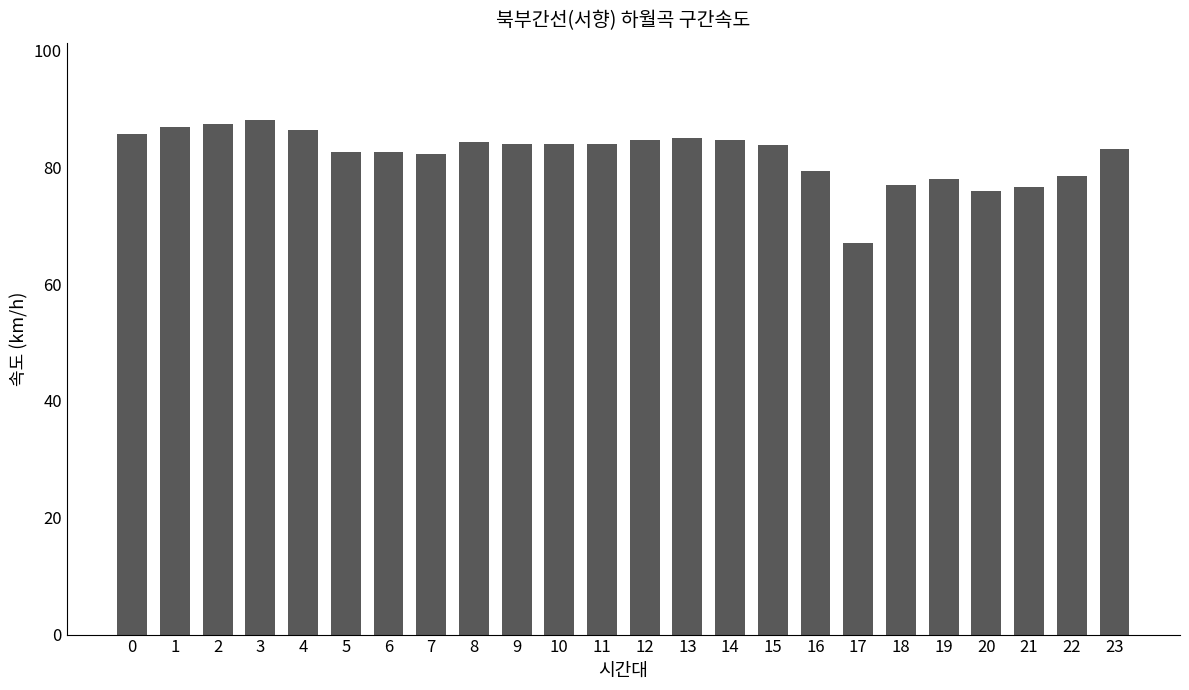

What is the value of the 12th bar from the left?

83.9